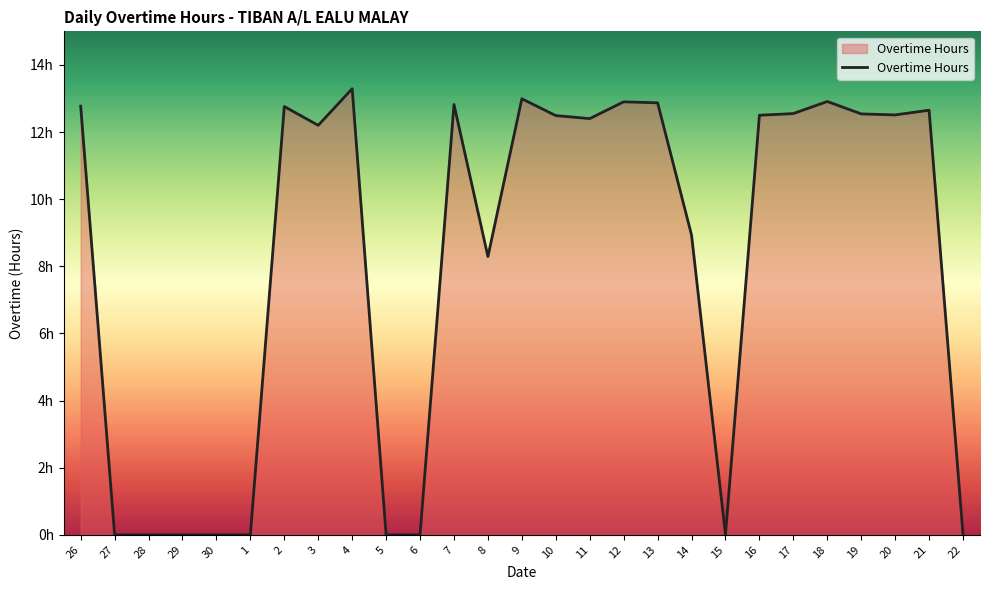

Does the chart display data point markers on the line(s)?

No